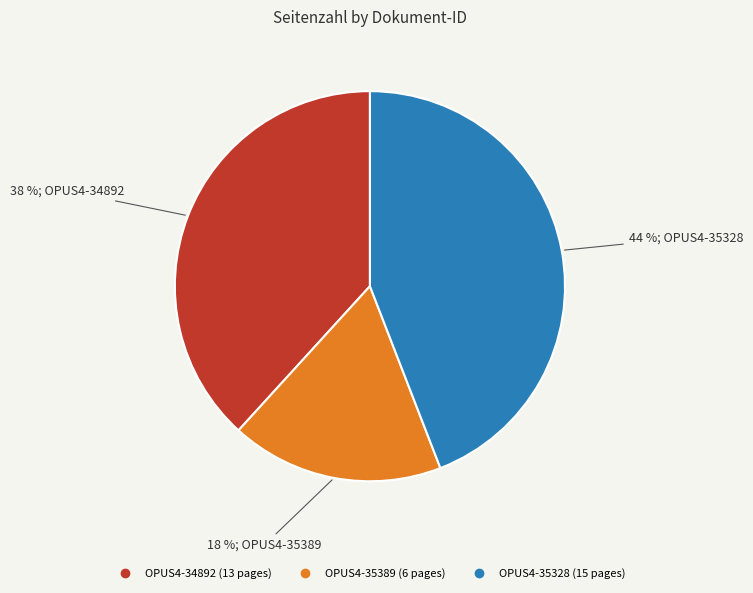

Rank the categories by value from highest to lowest.

OPUS4-35328, OPUS4-34892, OPUS4-35389